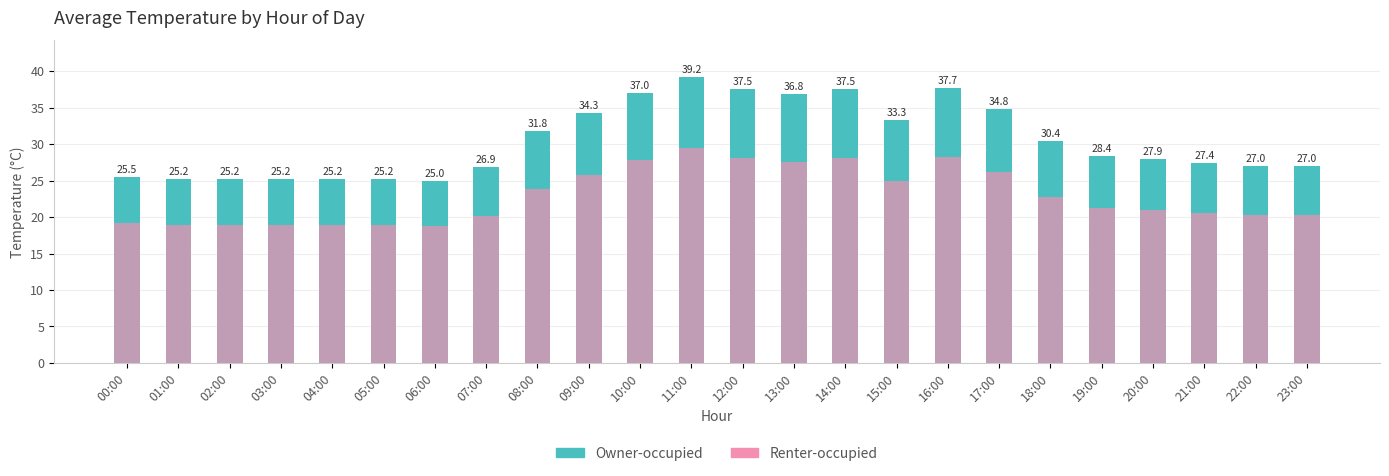

How many bars are there in total?

48